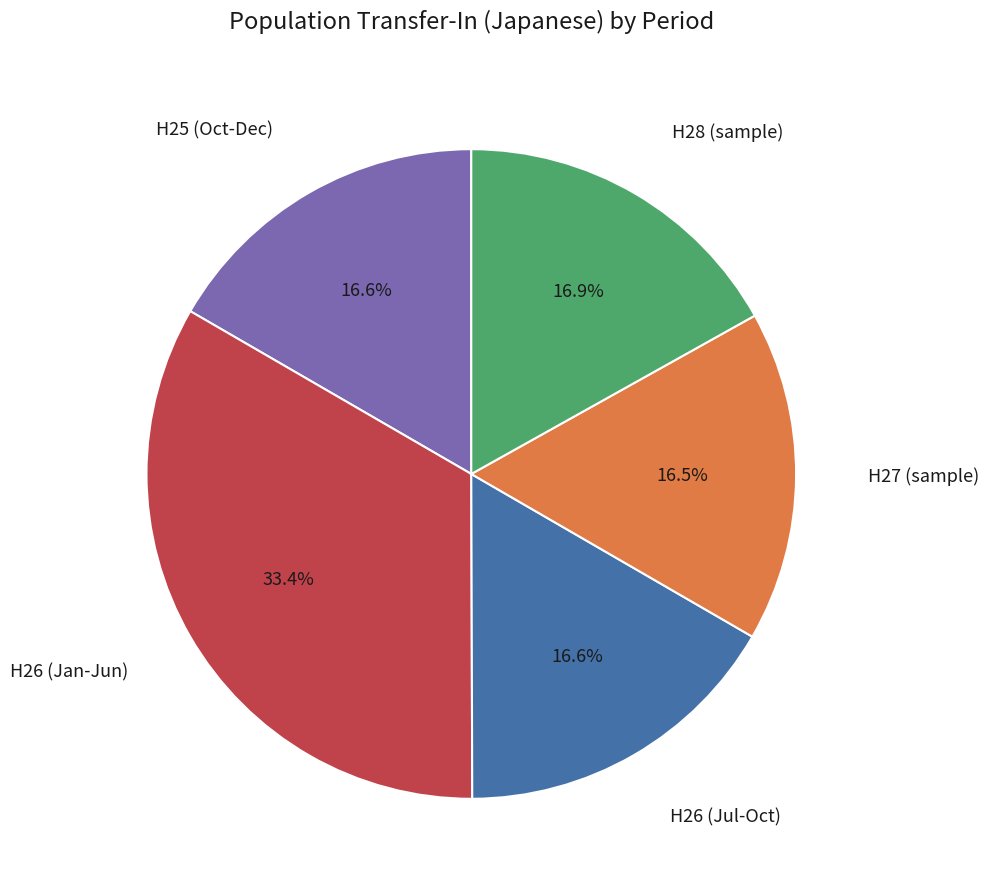

Is there any slice that represents more than half of the pie?

No